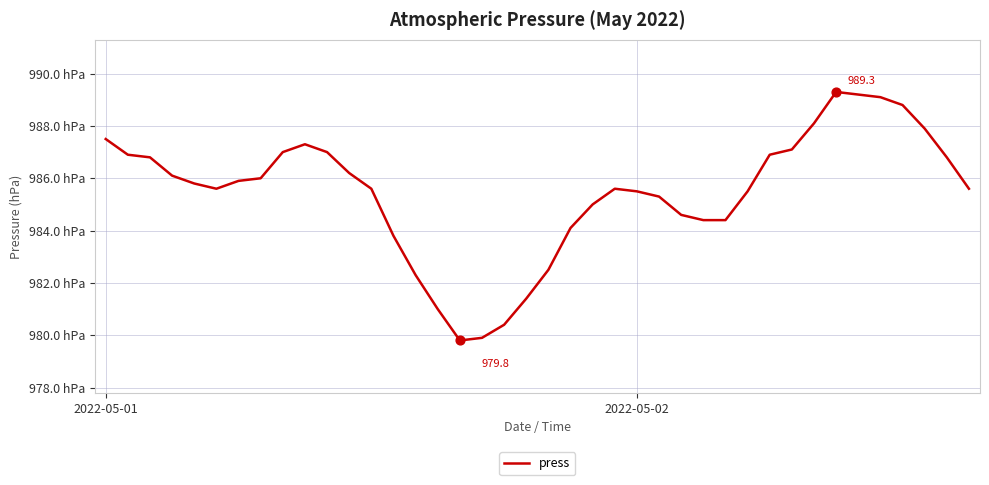

Is this an area chart (filled region under the line)?

No